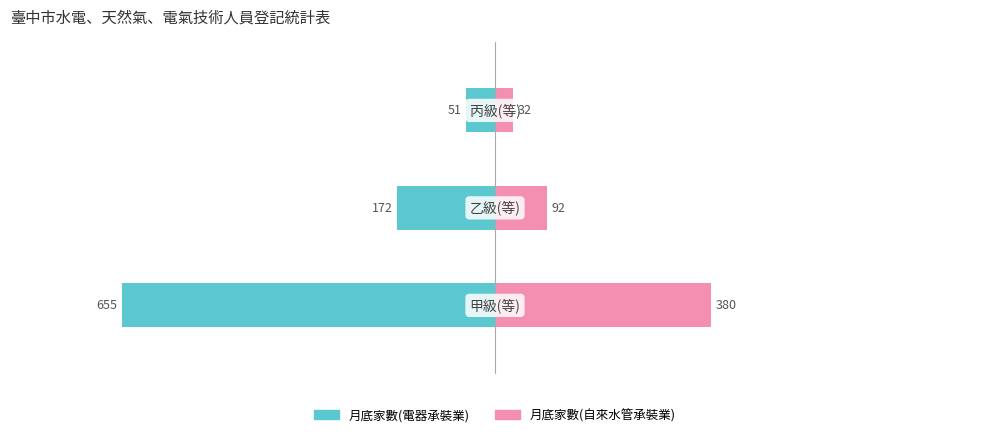

Is it true that 月底家數(電器承裝業) equals -51 at 2?

True